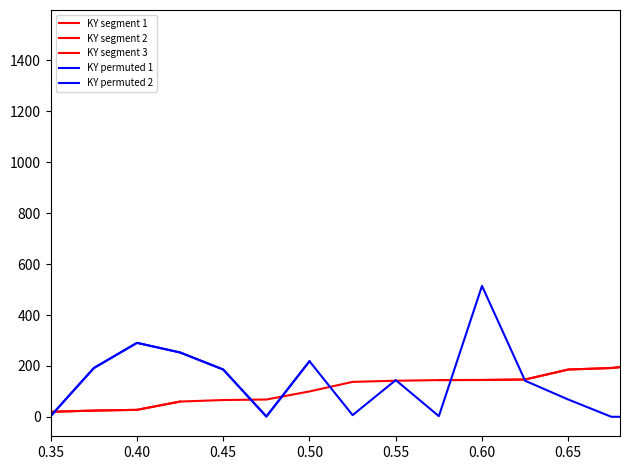

How many values in the KY series are below 100?

20